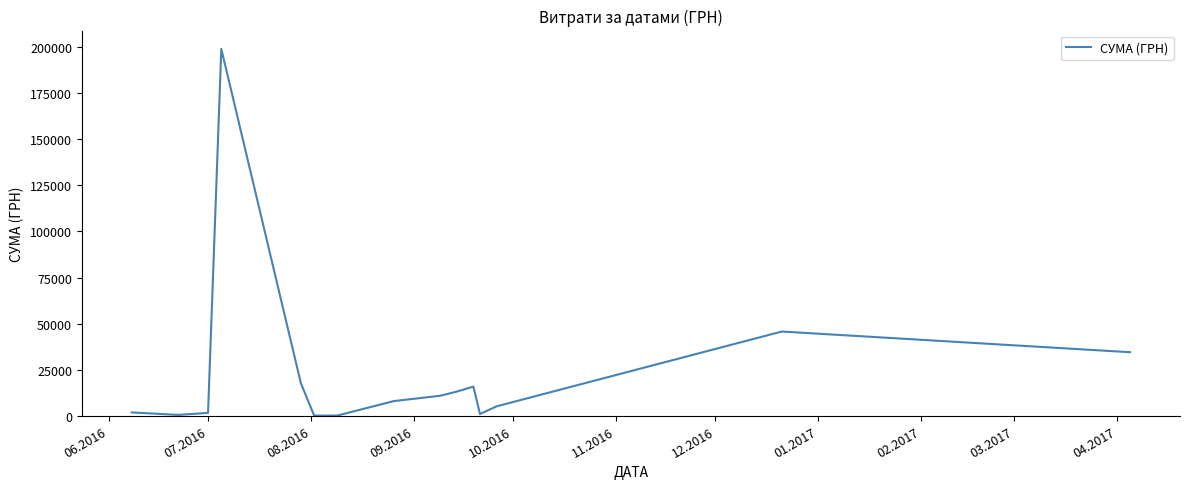

What is the greatest value displayed?

199000.0